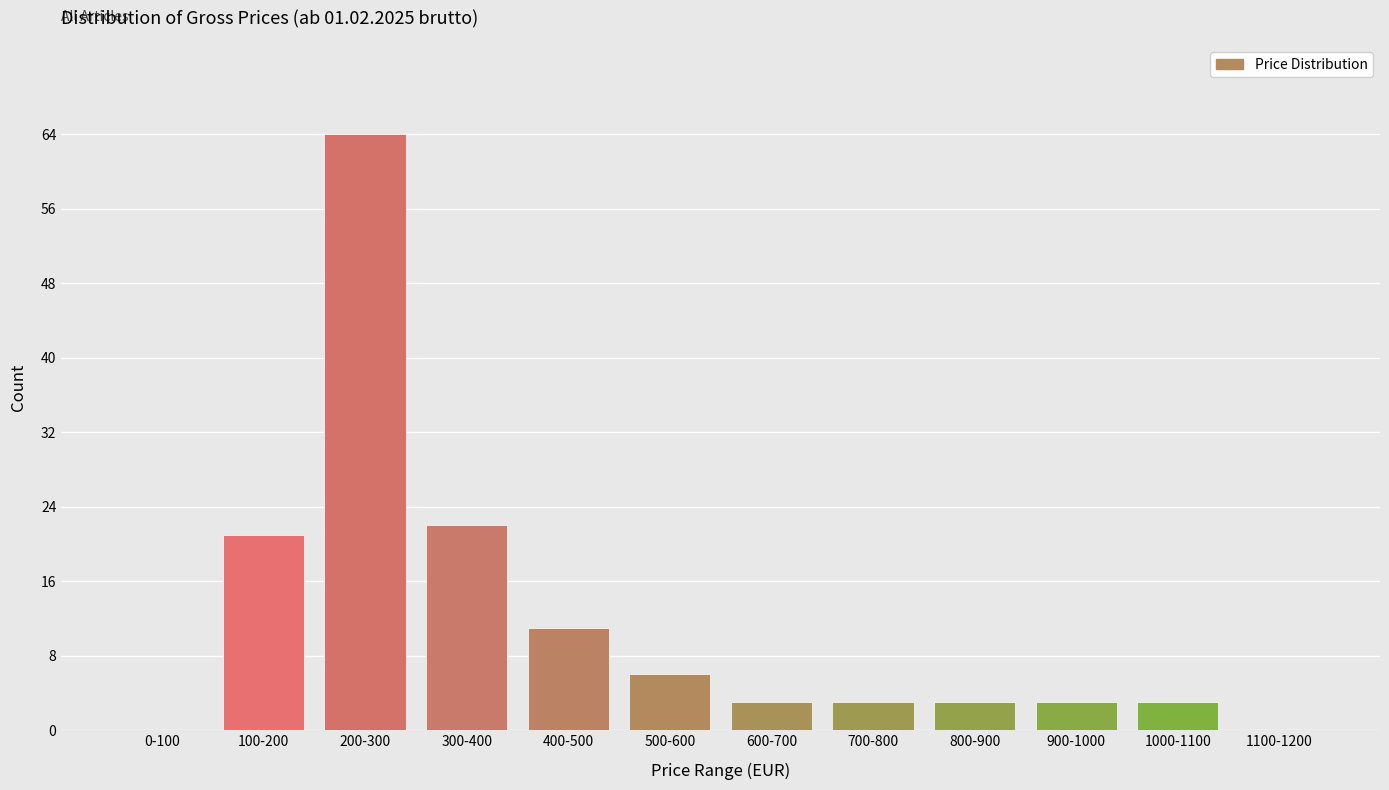

Reading left to right, what are all the values shown in this chart?

0-100=0	100-200=21	200-300=64	300-400=22	400-500=11	500-600=6	600-700=3	700-800=3	800-900=3	900-1000=3	1000-1100=3	1100-1200=0